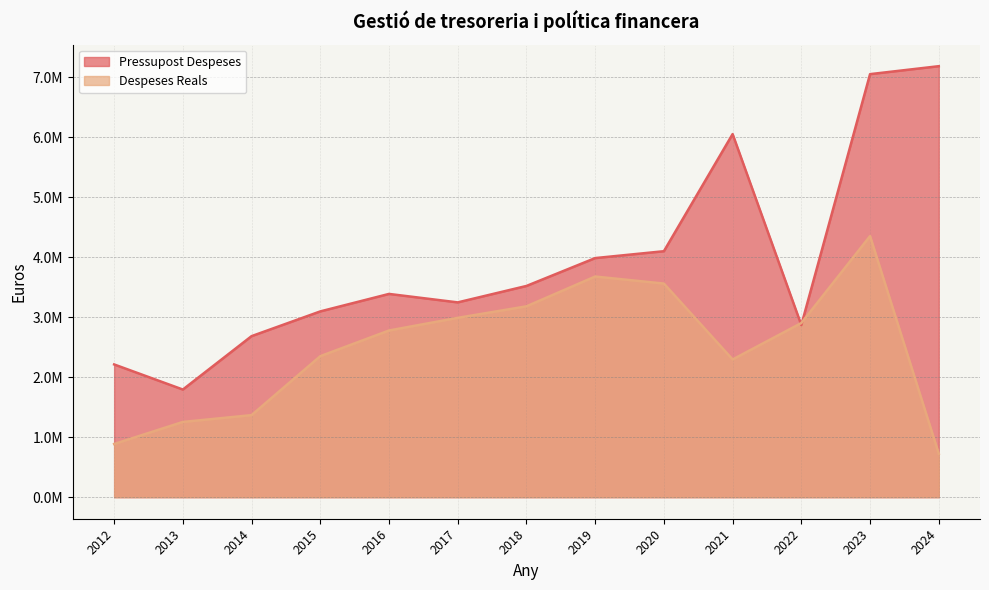

List the series in order of their peak value, highest first.

Pressupost Despeses, Despeses Reals